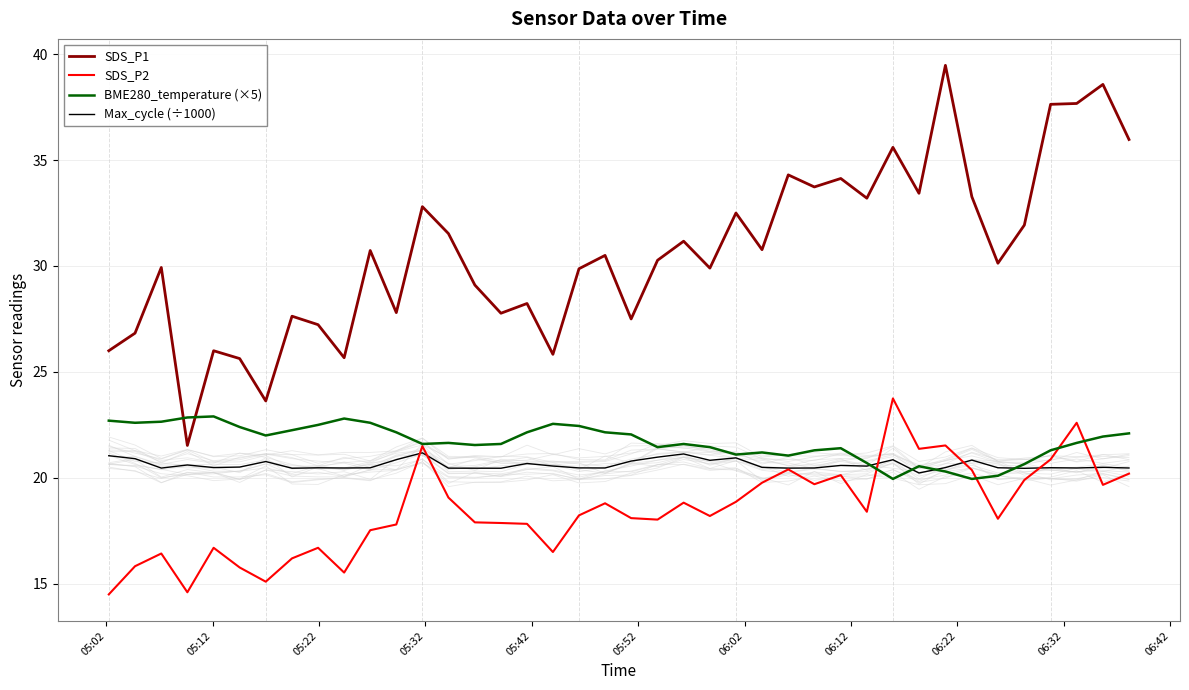

At 05:12, list the series in order from smallest to largest.

SDS_P2, Max_cycle (÷1000), BME280_temperature (×5), SDS_P1